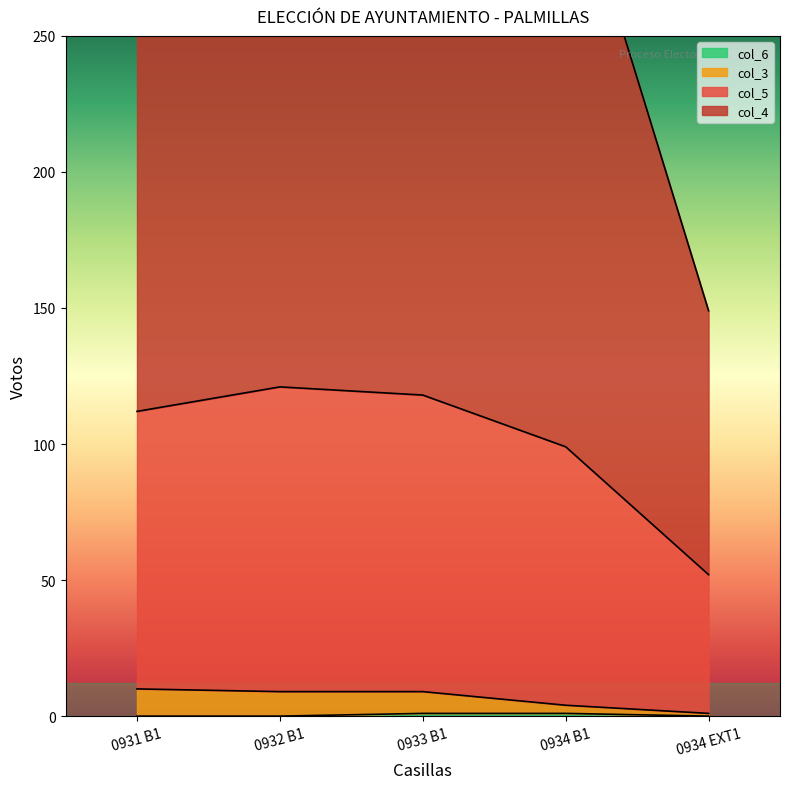

What is the label of the 3rd point from the left?

0933 B1